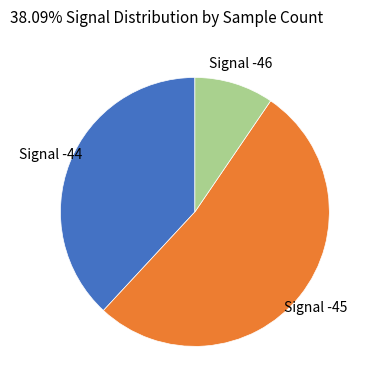

Does any single category account for the majority?

Yes